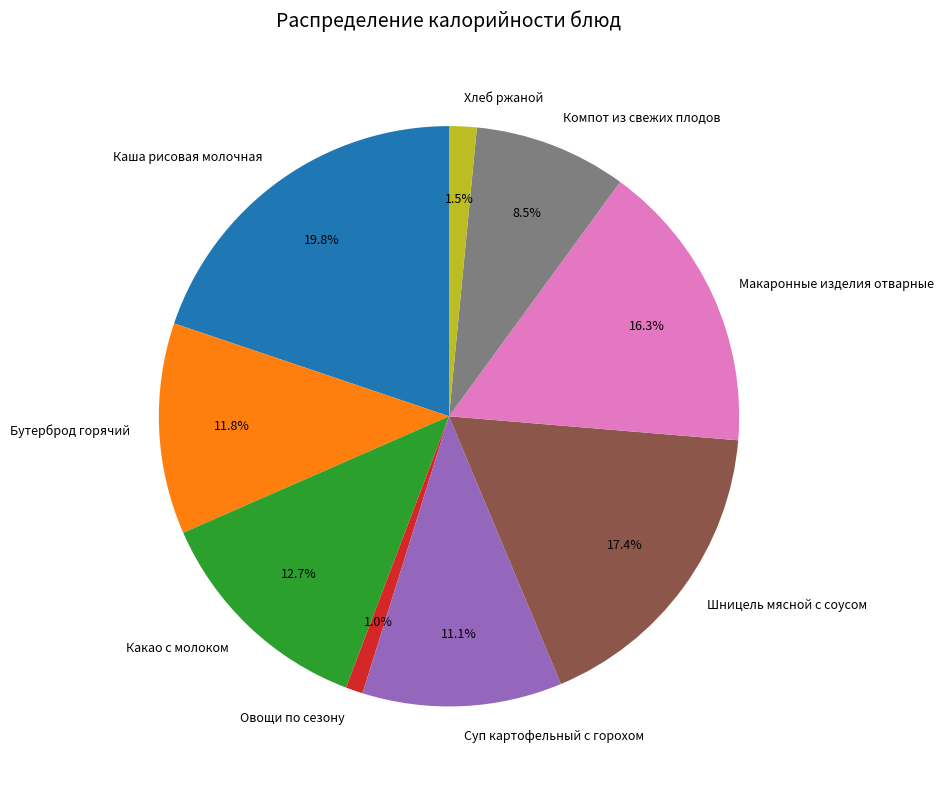

Does Каша рисовая молочная account for over 50% of the chart?

No